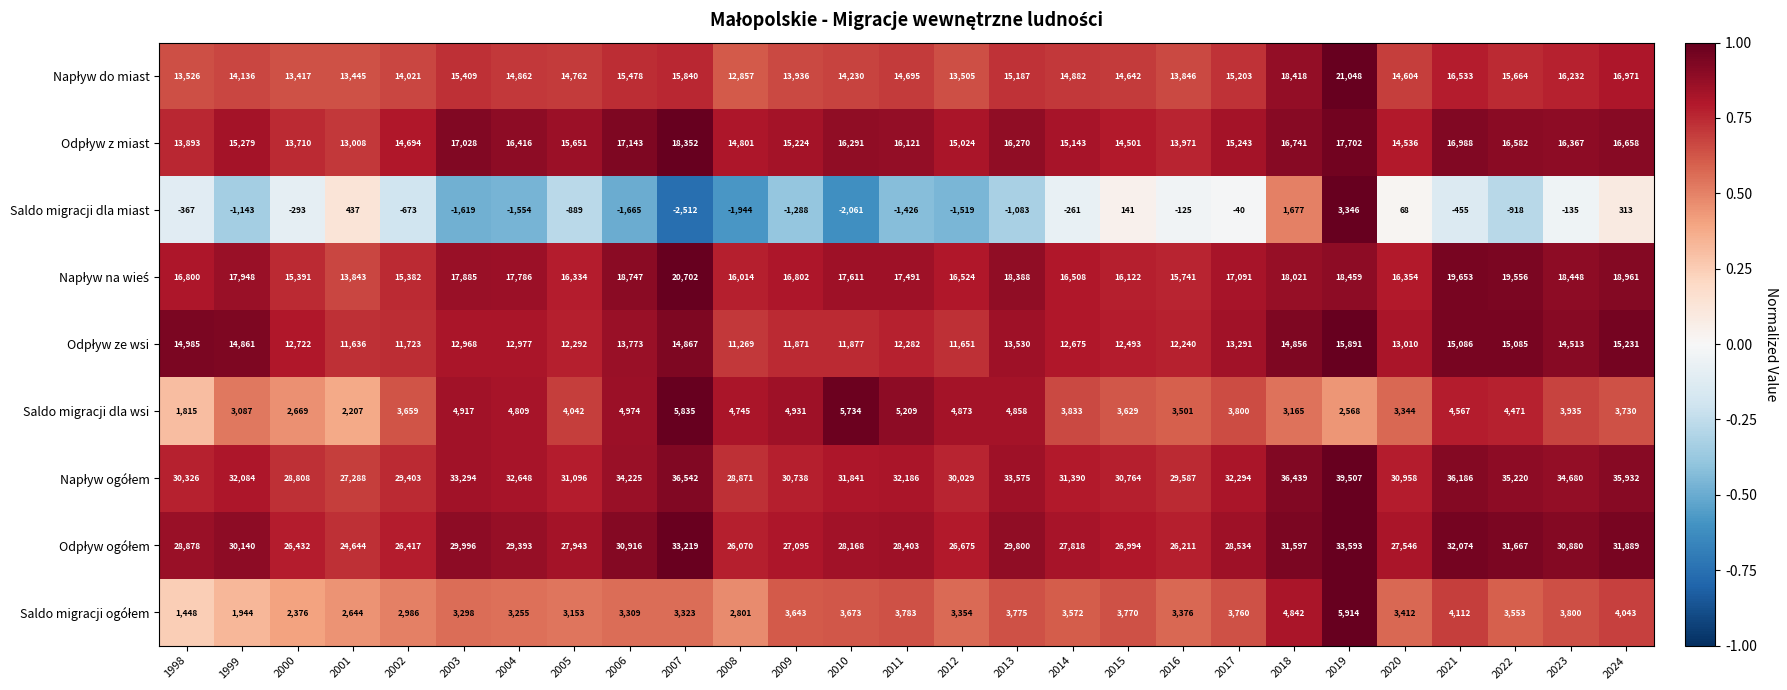

What is the difference between the second highest and second lowest values in the Saldo migracji dla wsi series?

3527